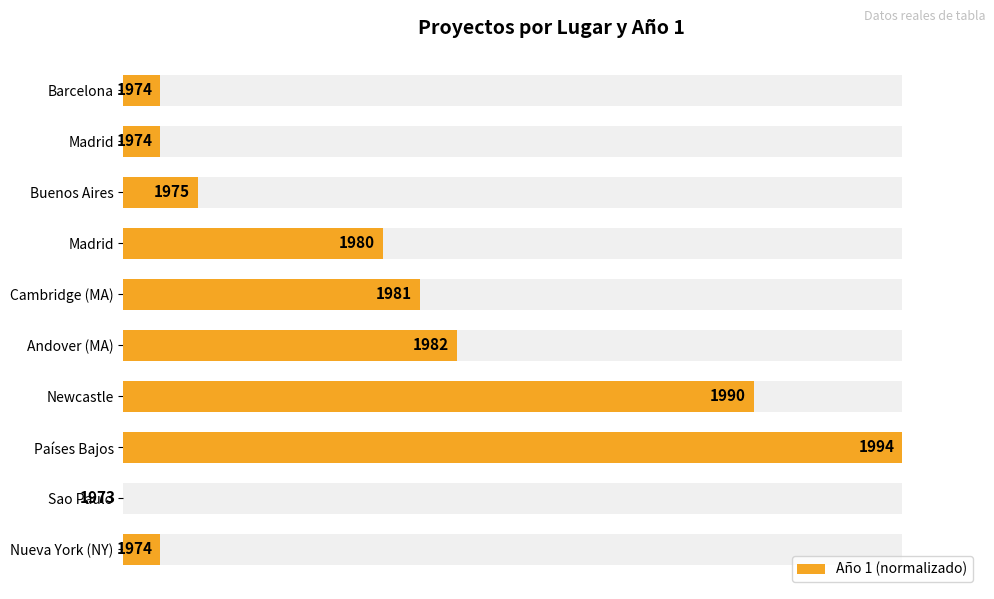

How many distinct data groups are displayed?

1